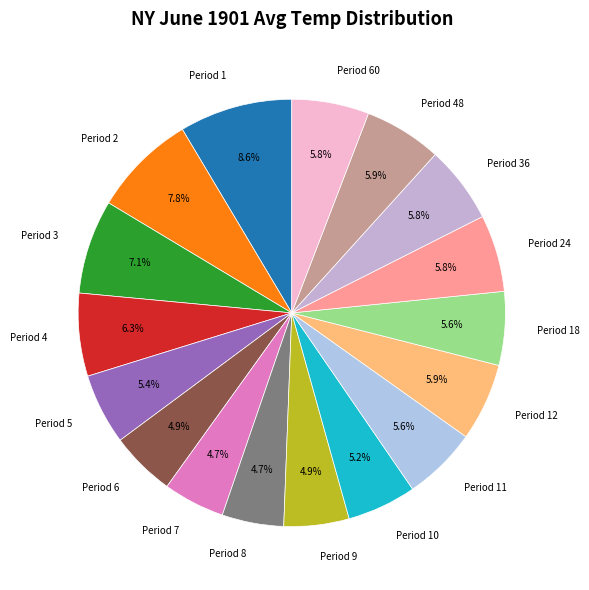

How many slices are in this pie chart?

17